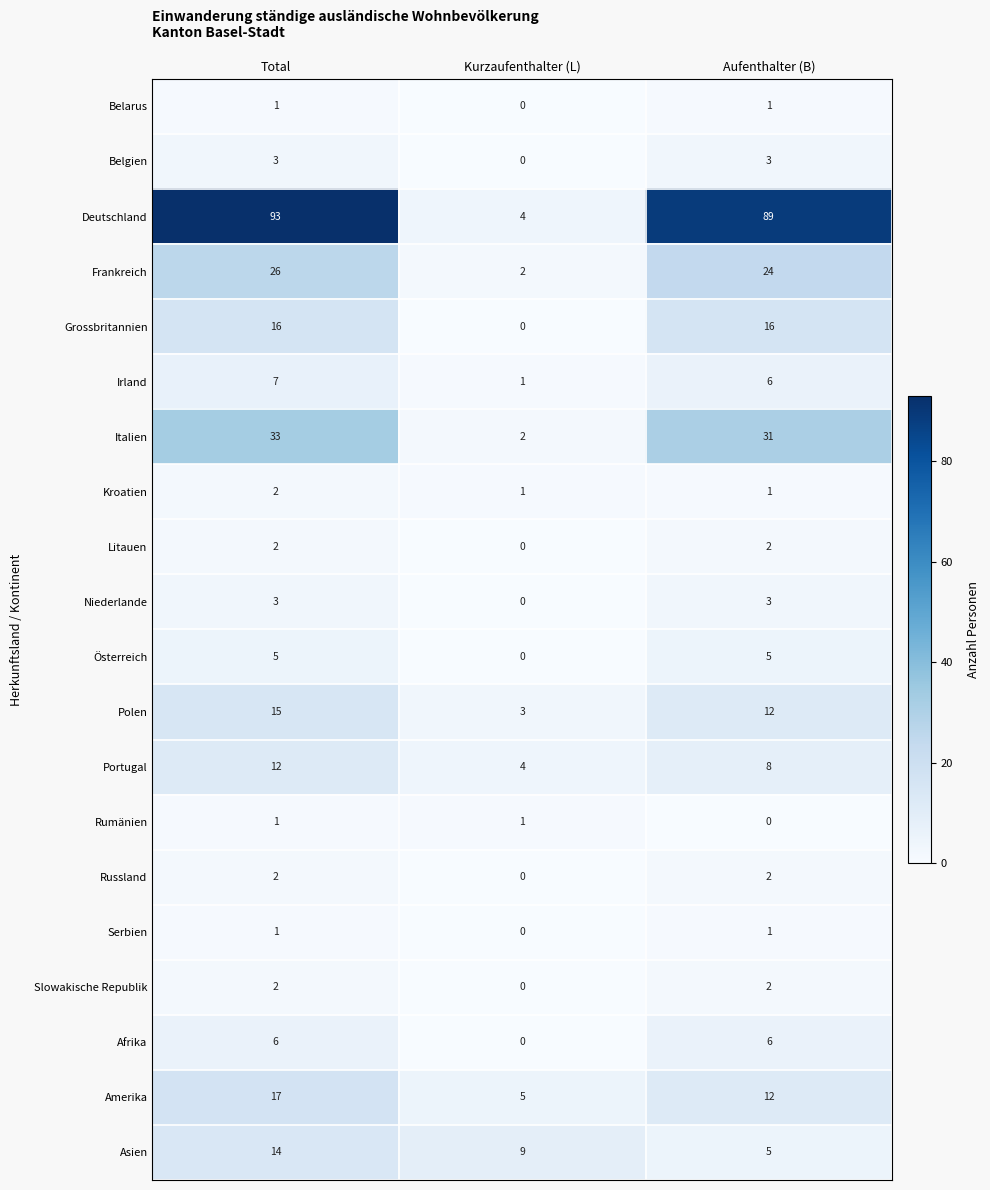

Where does the Polen series first go above 12?

Total